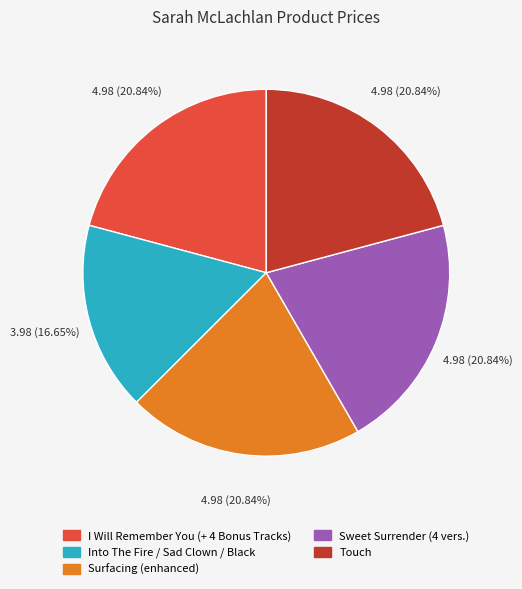

To the nearest percent, what percentage of the pie is I Will Remember You (+ 4 Bonus Tracks)?

21%